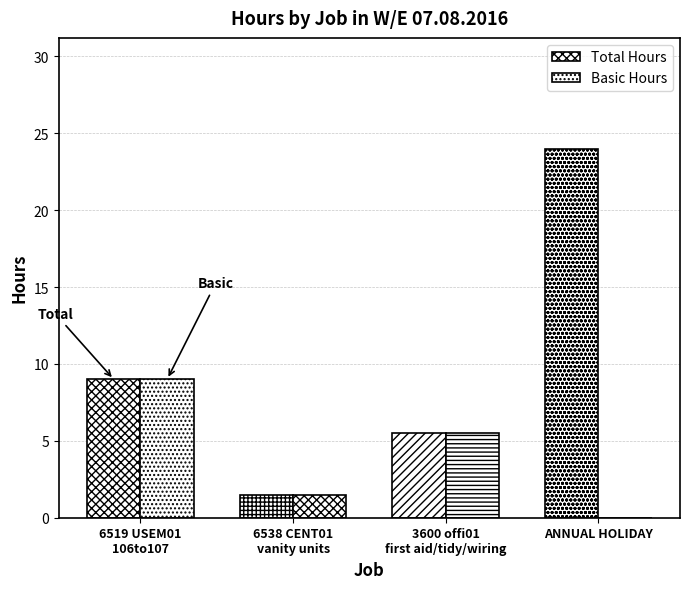

How many values in the Basic Hours series exceed 5?

2